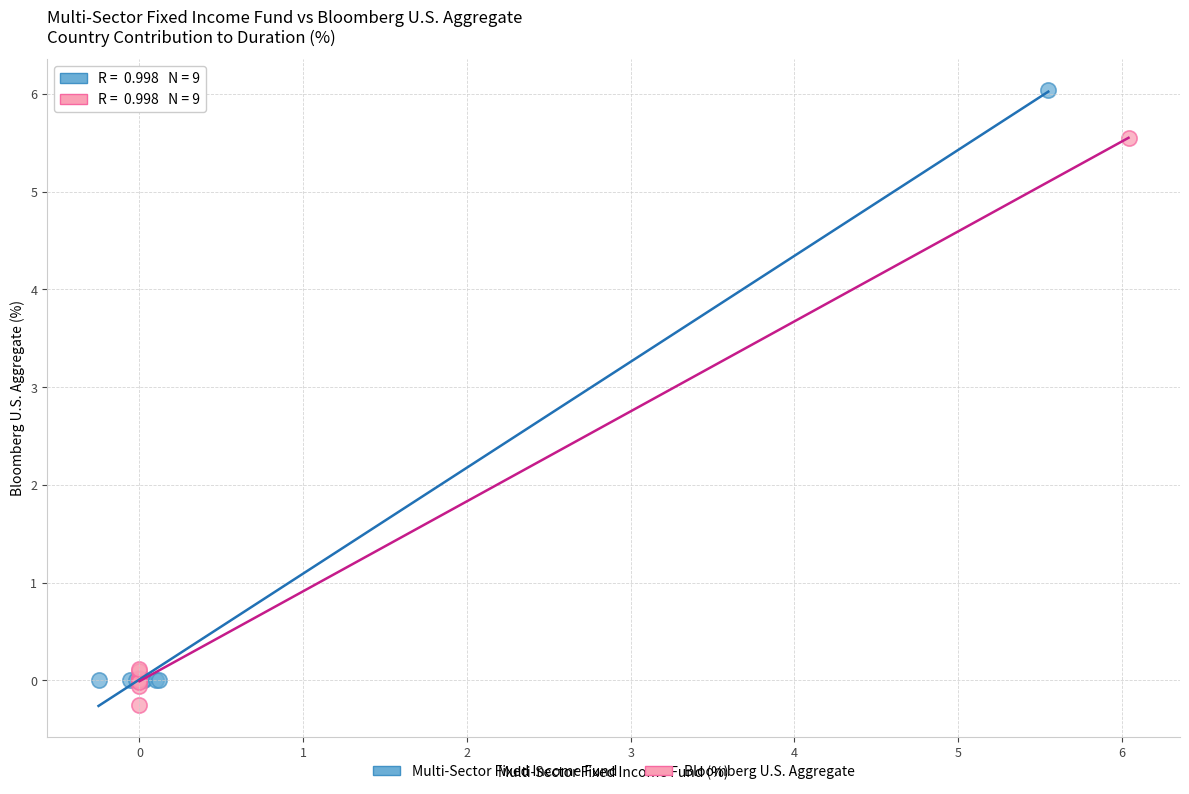

Which series reaches the maximum Y coordinate?

Multi-Sector Fixed Income Fund